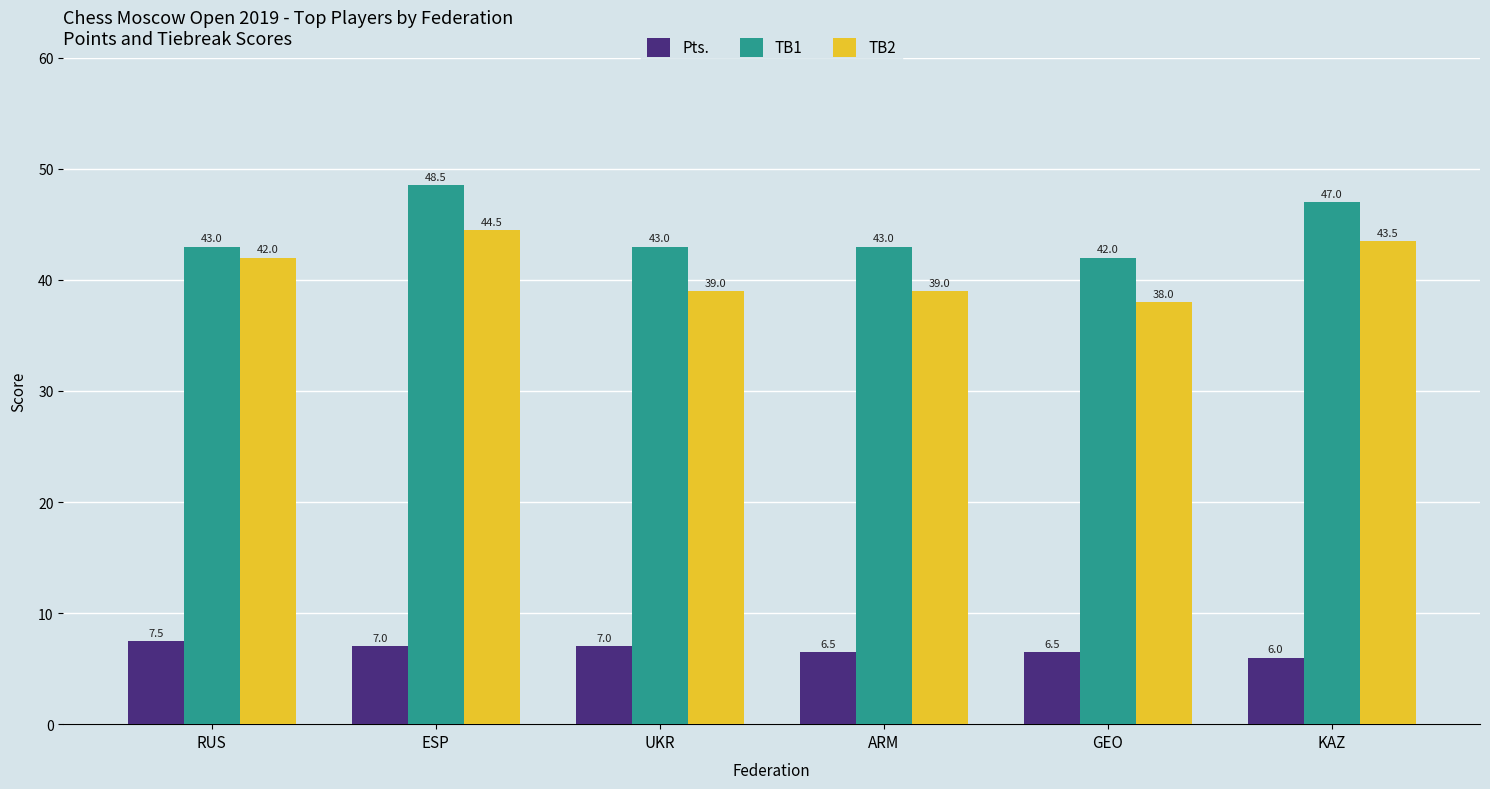

How many categories are shown in the chart?

6